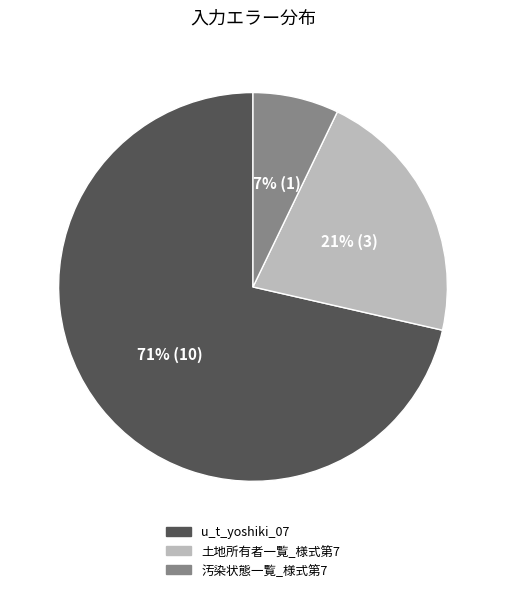

Rank the categories by value from lowest to highest.

汚染状態一覧_様式第7, 土地所有者一覧_様式第7, u_t_yoshiki_07